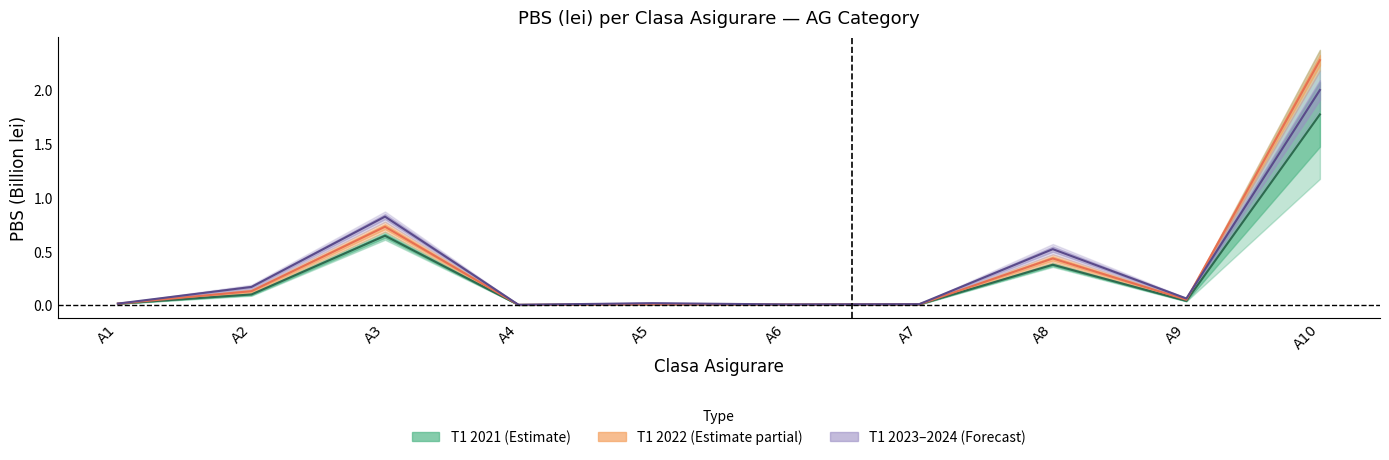

Does the chart have visible grid lines?

No